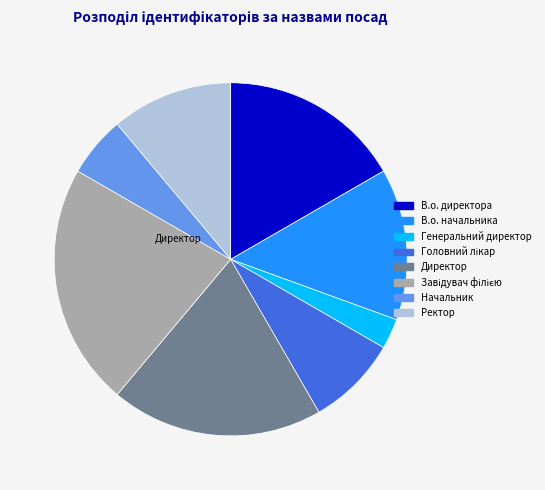

Is there a majority slice in this chart?

No